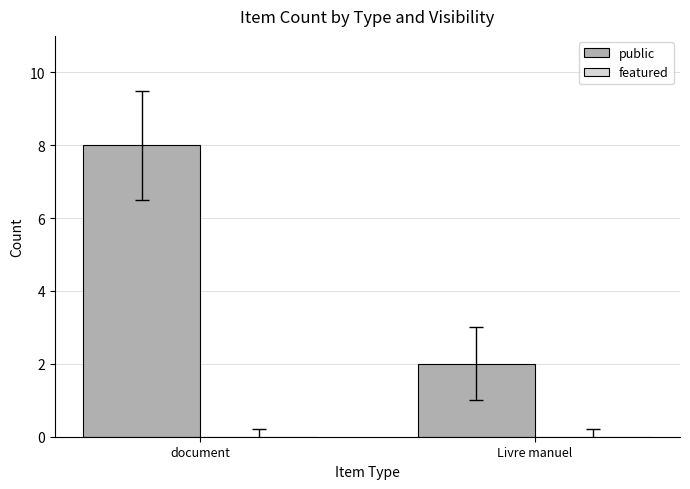

What position from the right is Livre manuel?

1